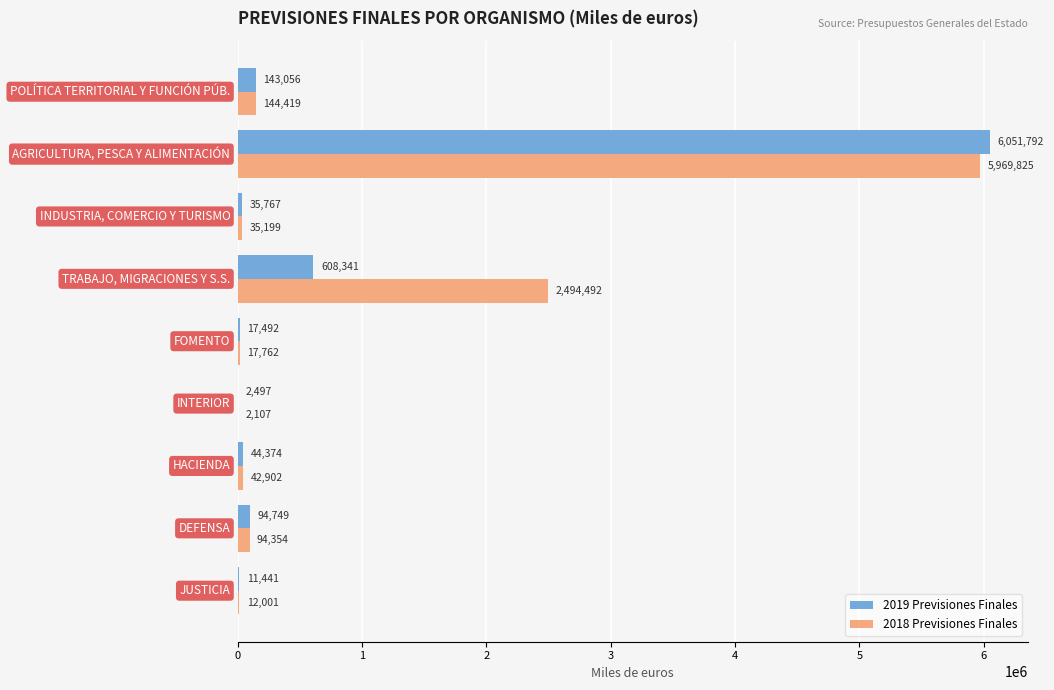

What are all the series names shown in the legend?

2019 Previsiones Finales, 2018 Previsiones Finales